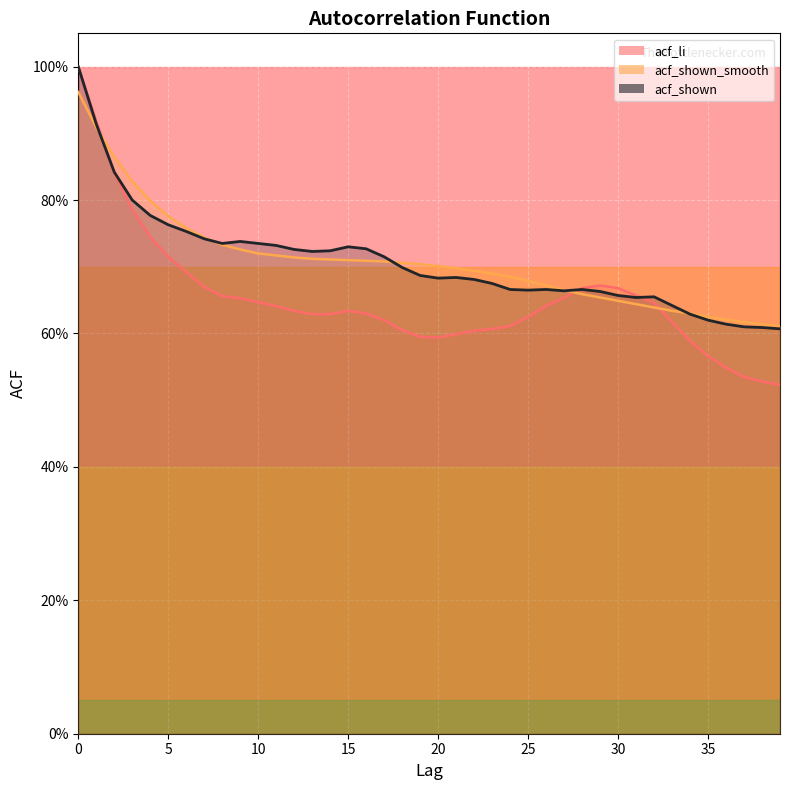

What is the sum of the acf_li values at 12 and 28?

1.3